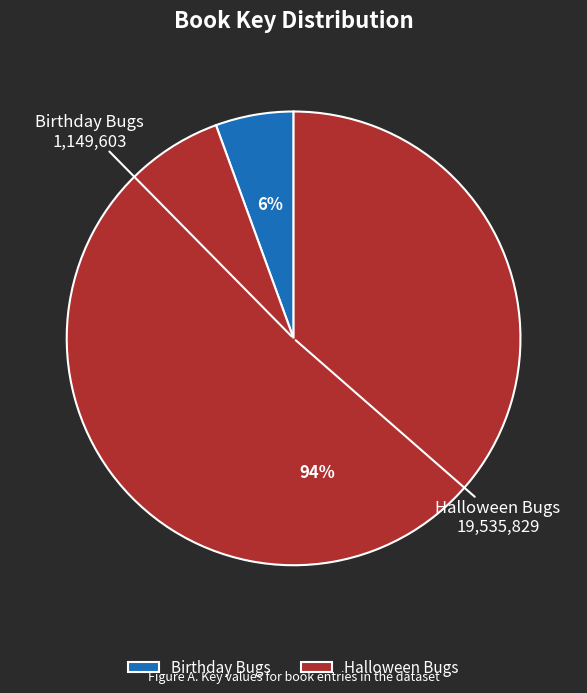

Is it true that Halloween Bugs is 94% of the pie?

True